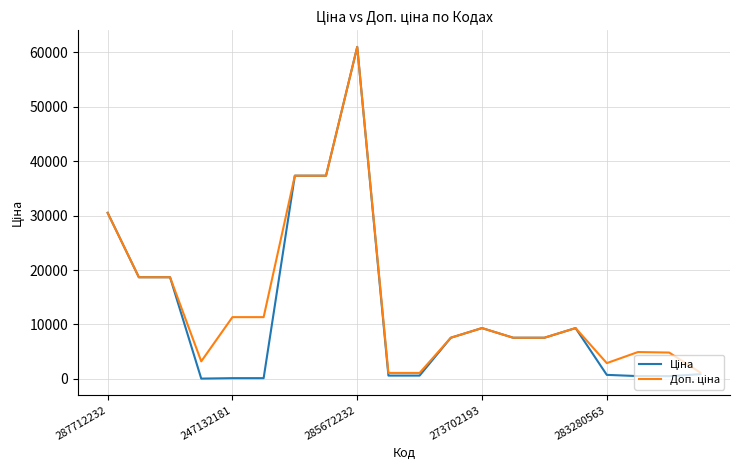

In Доп. ціна, how many points are lower than both neighbors (excluding endpoints)?

2